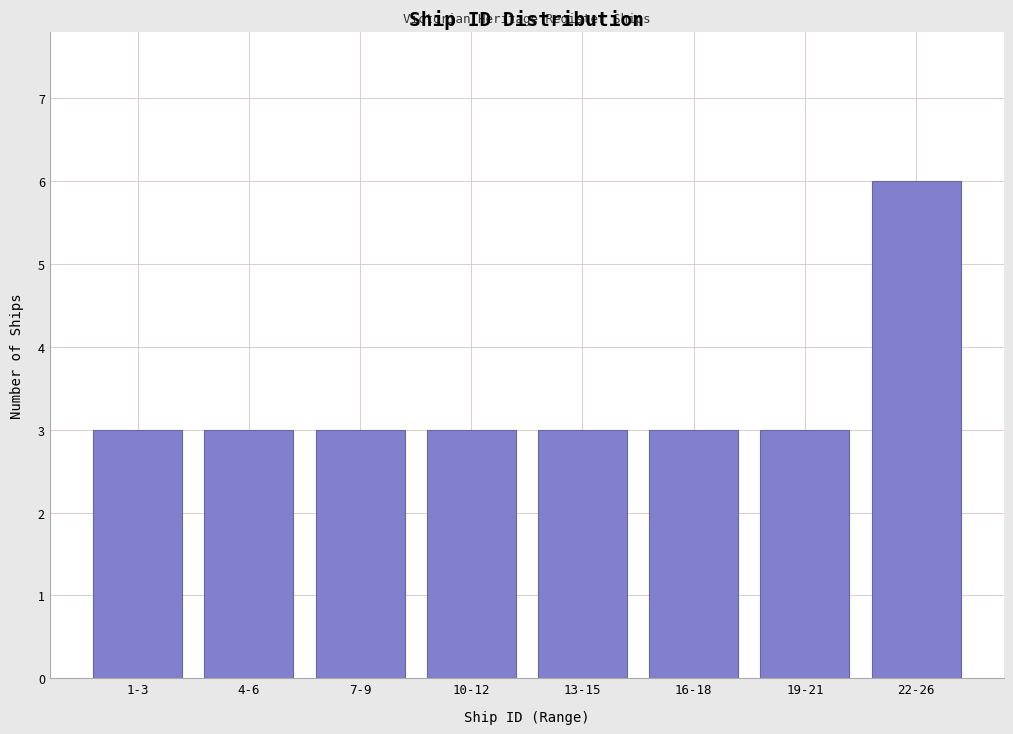

Reading left to right, what are all the values shown in this chart?

1-3=3	4-6=3	7-9=3	10-12=3	13-15=3	16-18=3	19-21=3	22-26=6